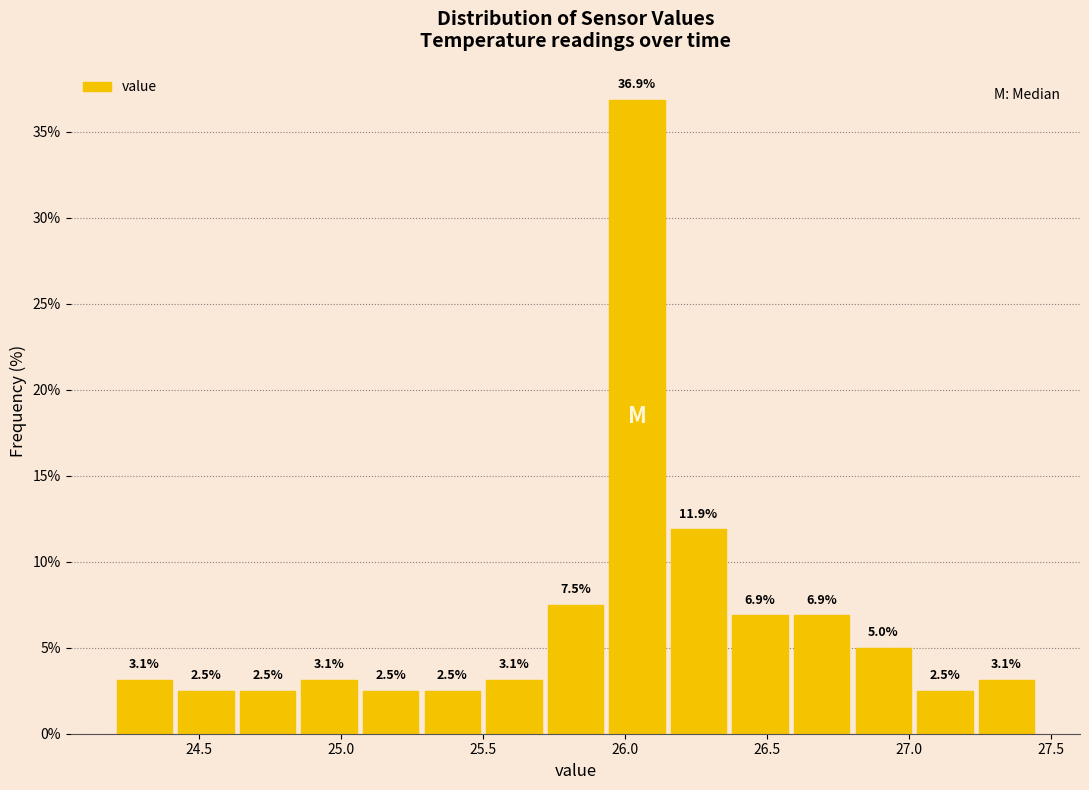

How tall is the bar that spans 27.25 to 27.45 on the x-axis? The bar edges are not printed on the chart, so give them approximately, as read against the axis.

3.1